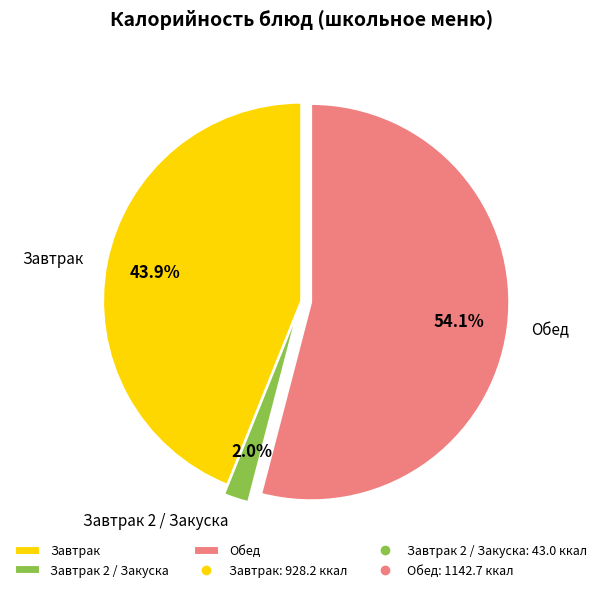

Which has a higher value, Завтрак or Обед?

Обед